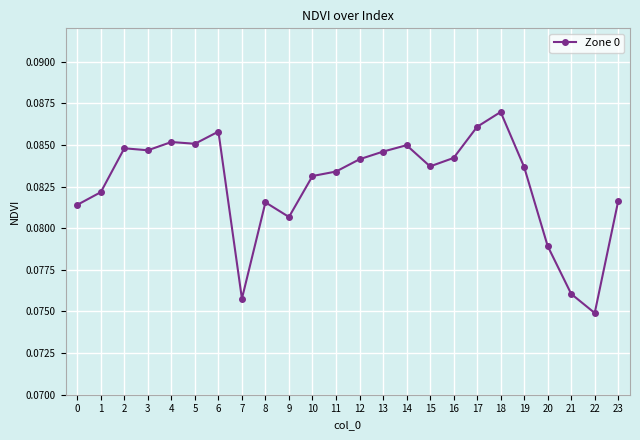

How many values are between 0 and 1?

24